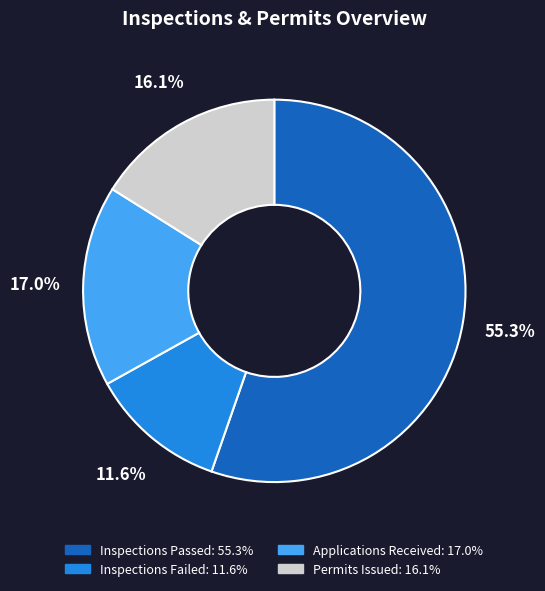

To the nearest percent, what is the average slice percentage?

25%